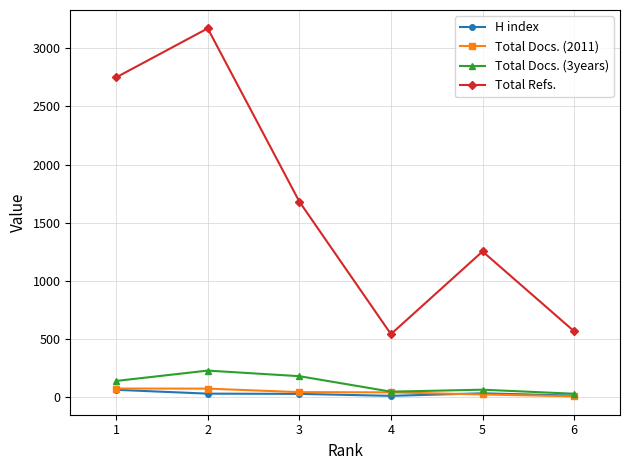

What are all the series names shown in the legend?

H index, Total Docs. (2011), Total Docs. (3years), Total Refs.